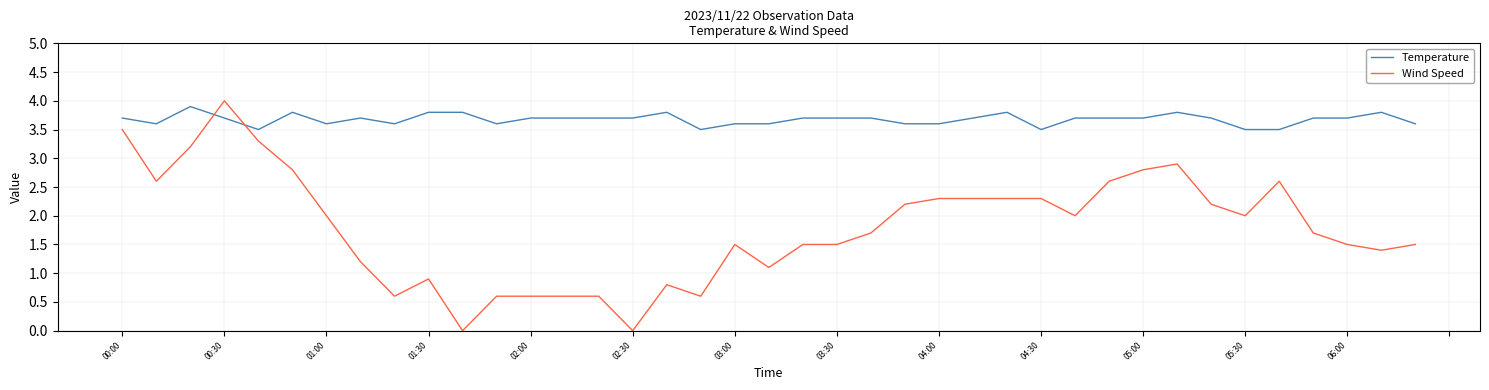

Which series has the largest total across all categories?

Temperature